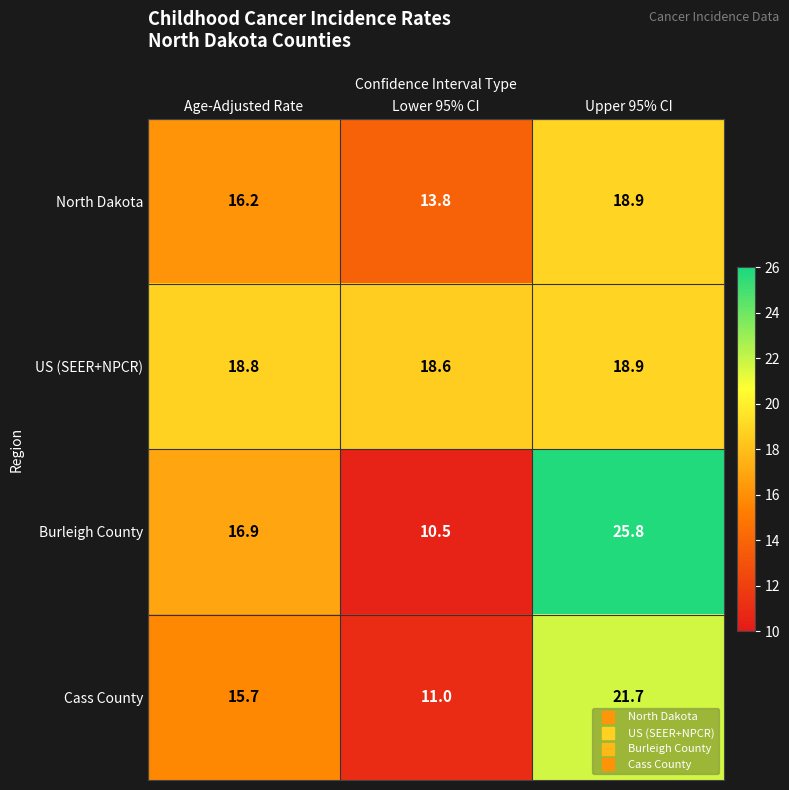

Is it true that North Dakota equals 25.7 at Age-Adjusted Rate?

False